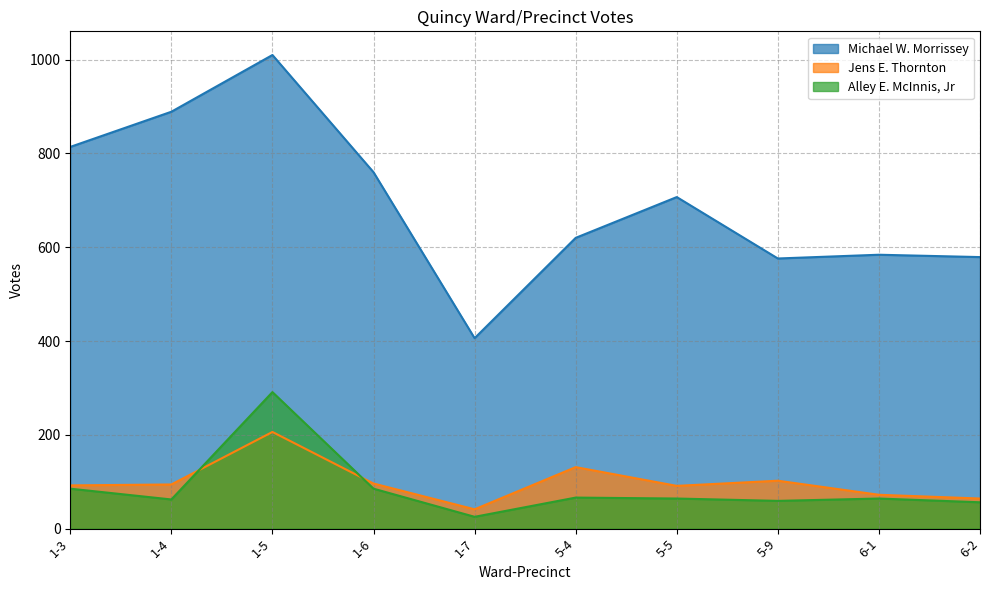

What is the minimum value shown in the chart?

25